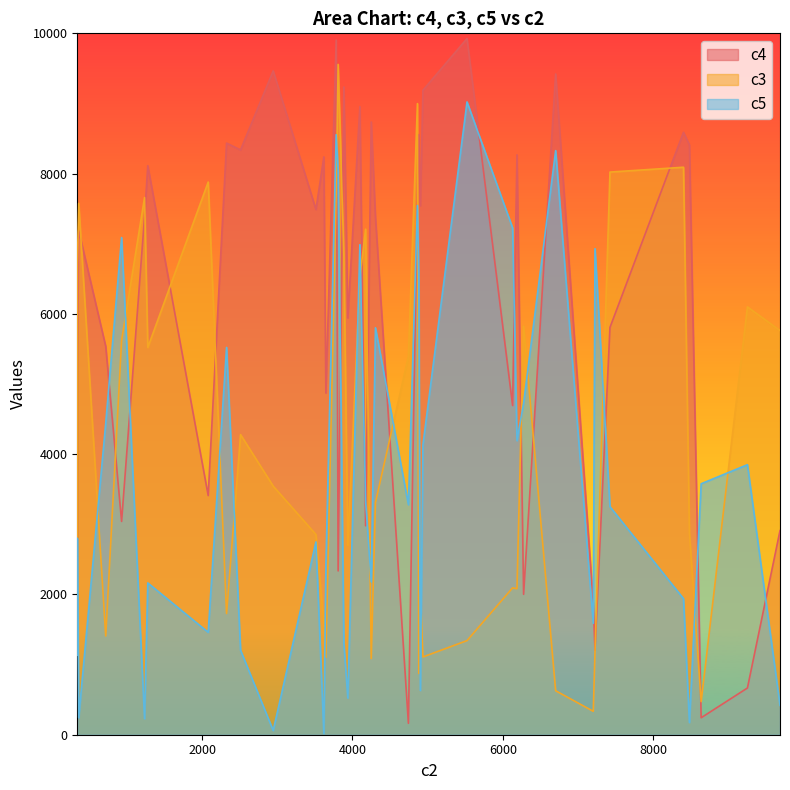

What is the difference between the maximum and minimum values in the c5 series?

9005